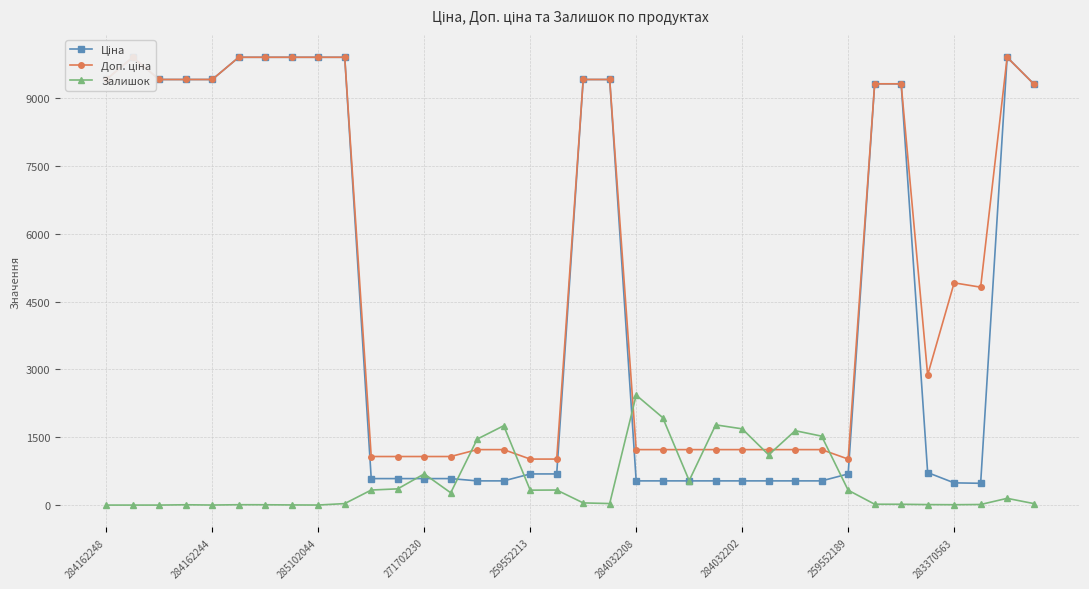

Which series has the widest spread of values?

Ціна